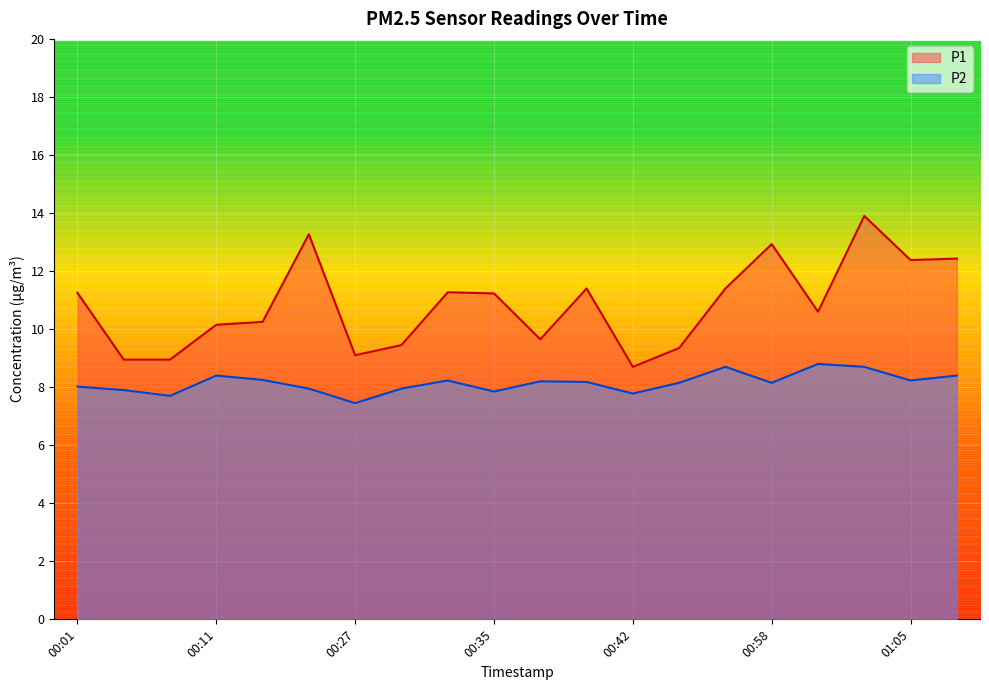

How many categories are shown in the chart?

20